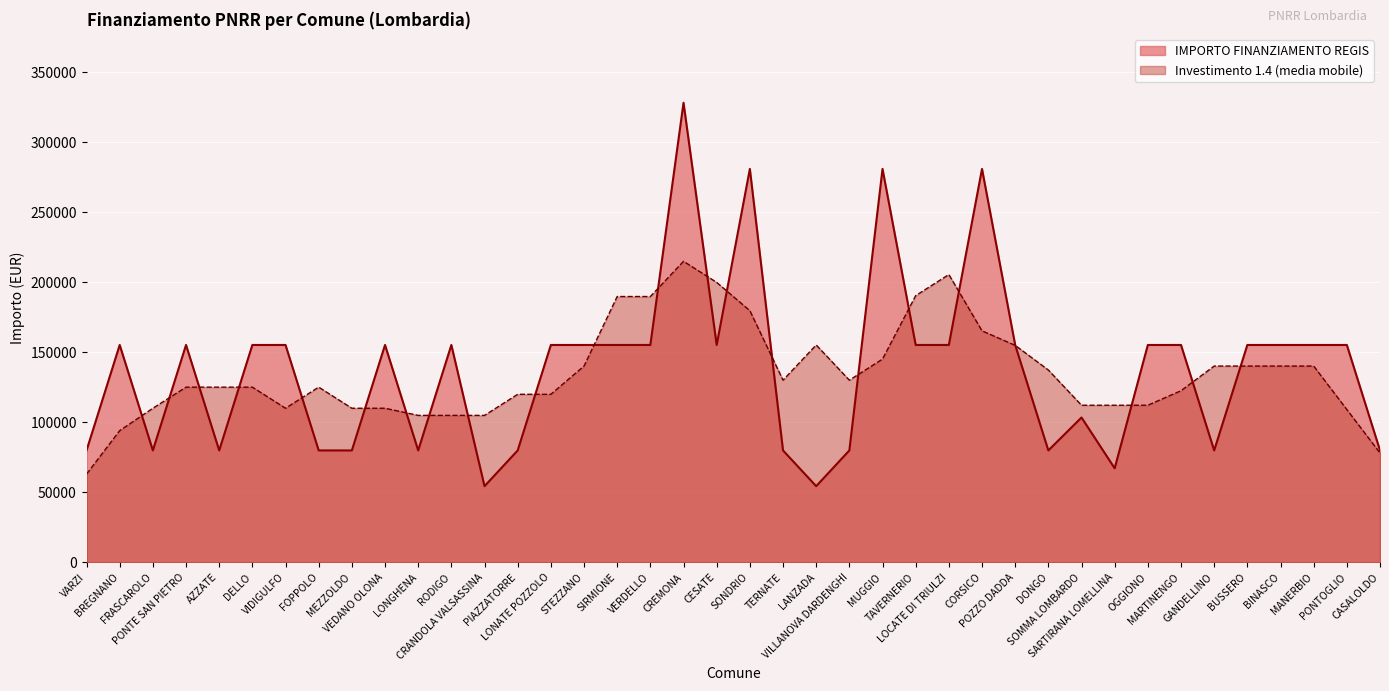

How many categories are shown in the chart?

40